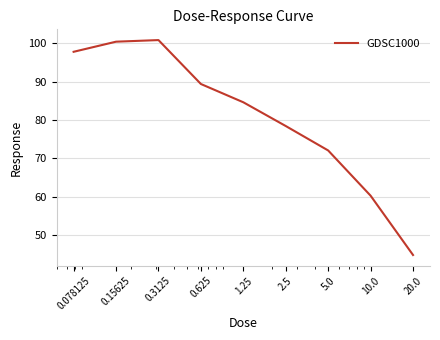

What is the difference between the maximum and minimum values?

55.9